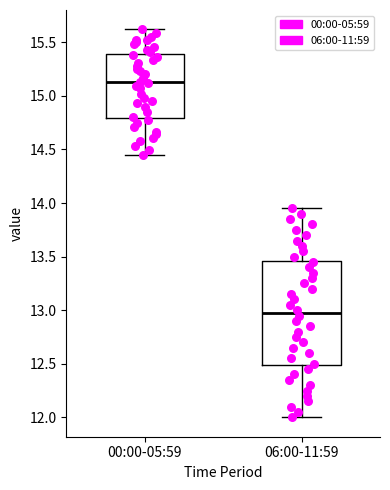

Where is the lower edge of the box for 00:00-05:59 on the y-axis? The values are not printed on the chart, so give them approximately, as read against the axis.

14.80